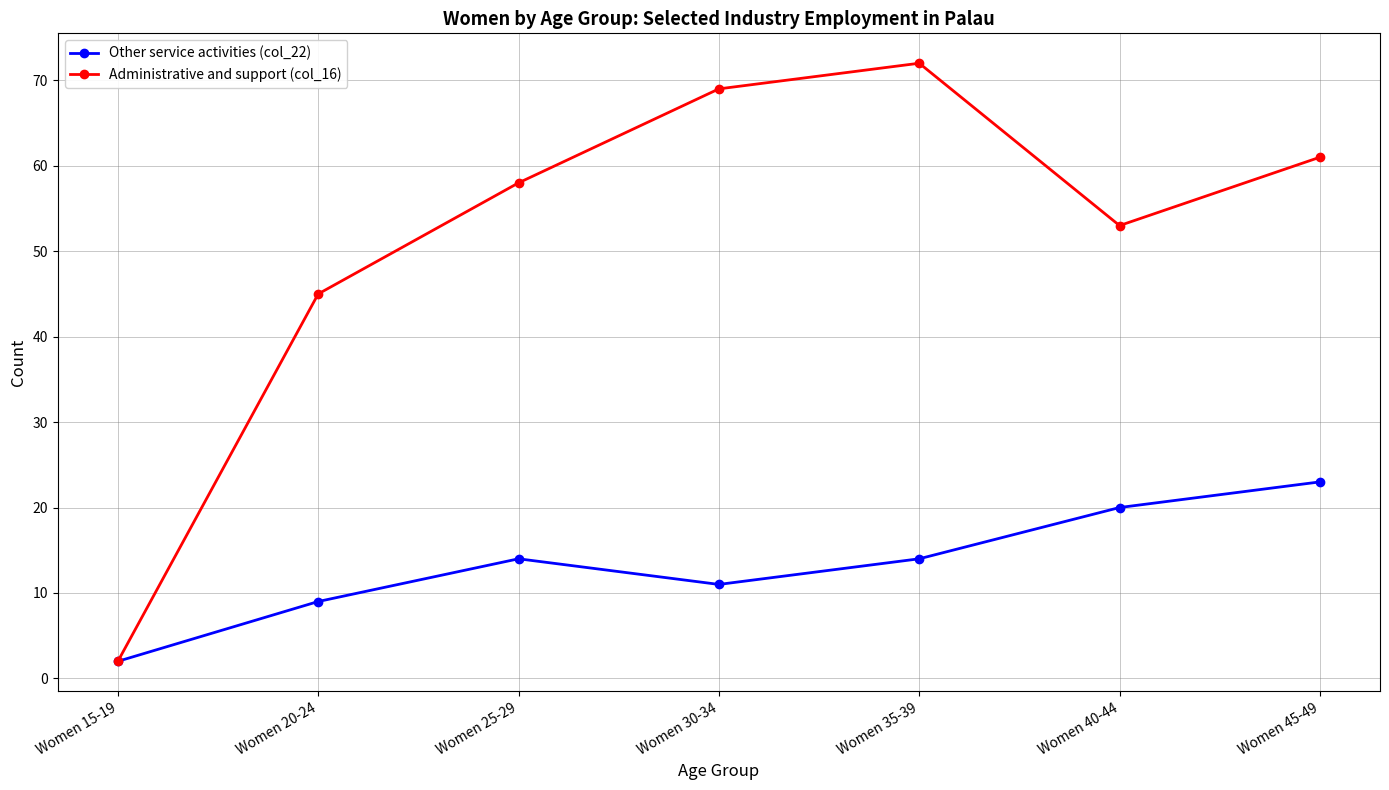

At which category does Administrative and support (col_16) reach its first local peak?

Women 35-39